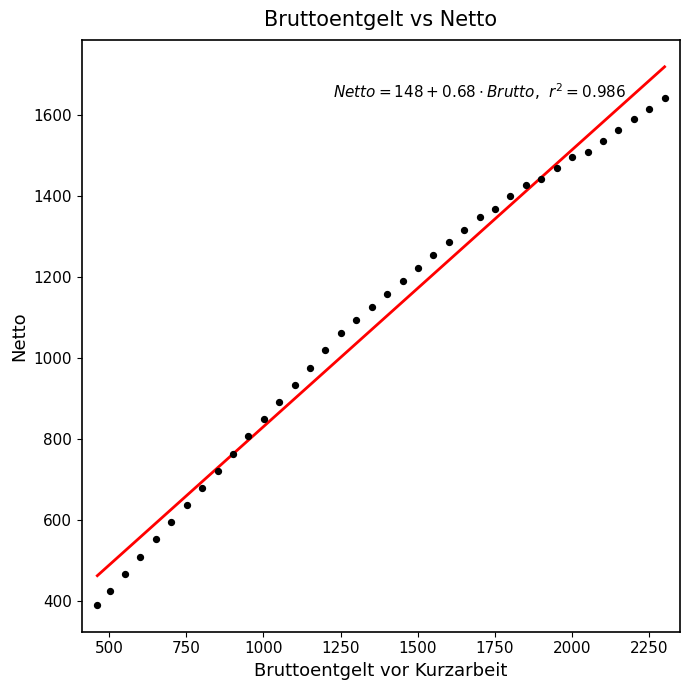

What is the range of Y values (max minus min)?

1251.4